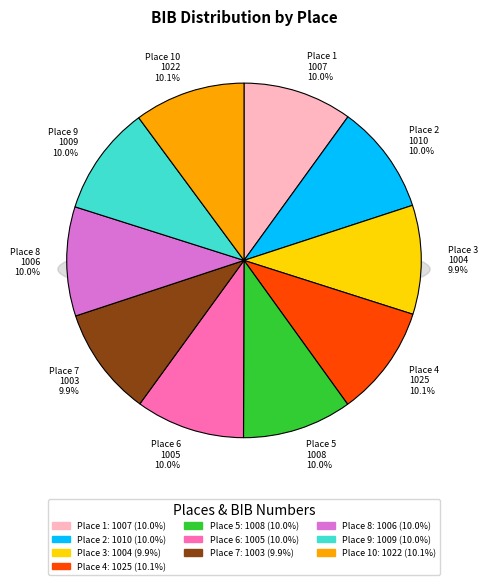

The 4 slice represents 22% of the pie. True or false?

False